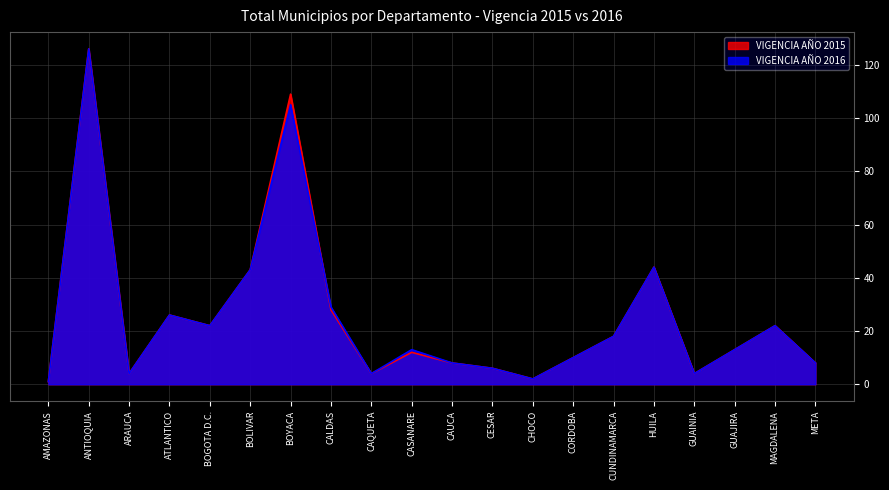

How many data points does each series have?

20